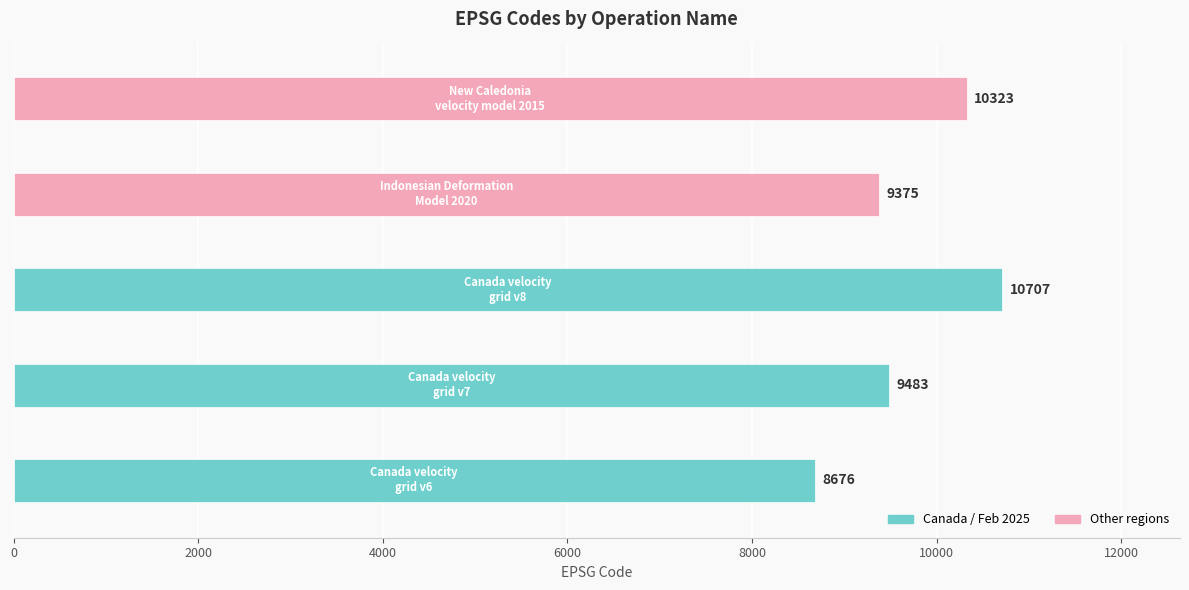

What is the sum of all values?

48564